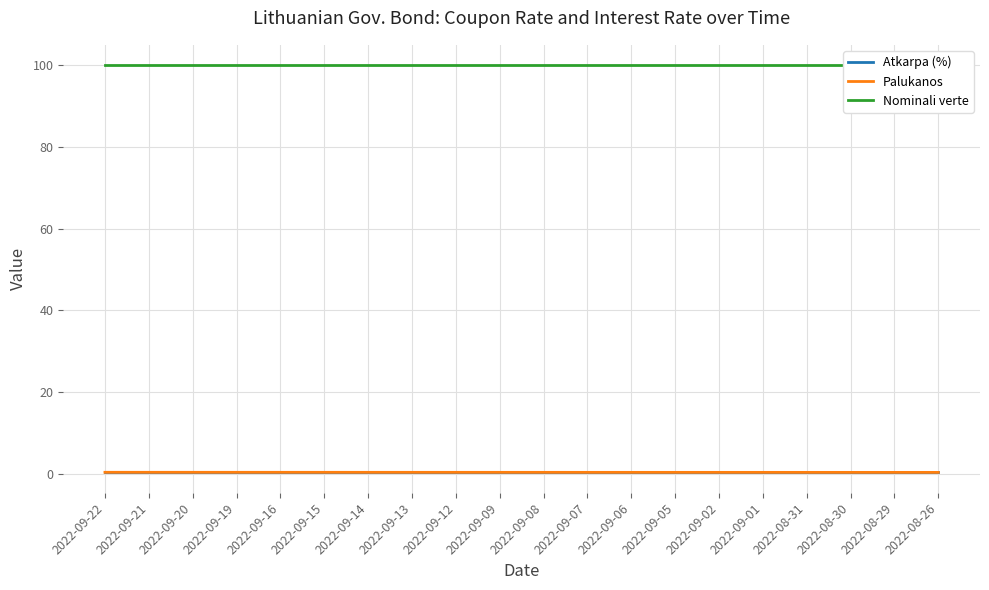

Does the chart have visible grid lines?

Yes